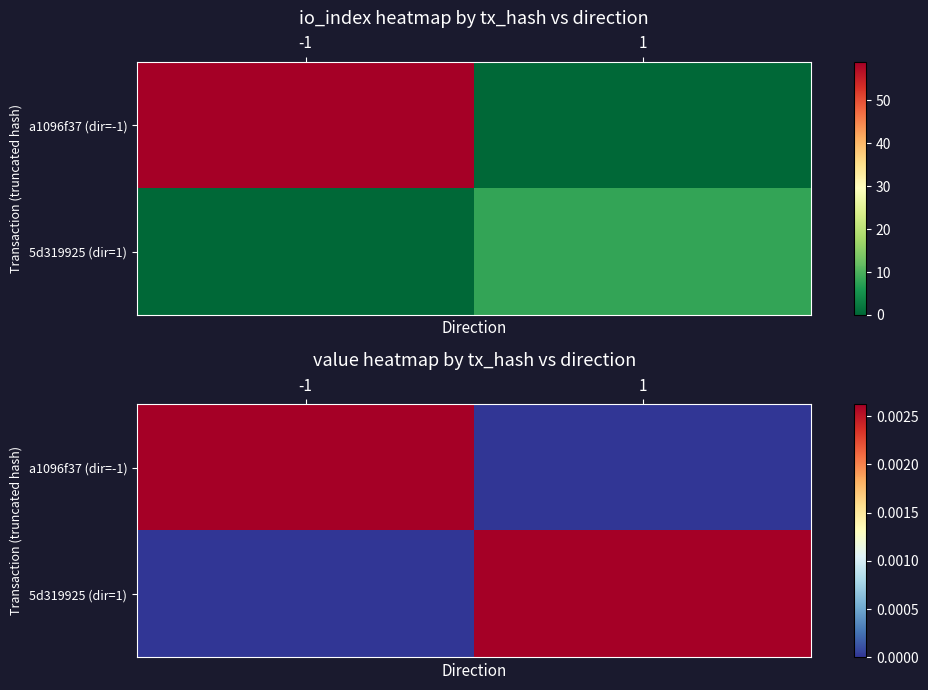

The value of 5d319925 (dir=1) at -1 is 0.0. True or false?

False